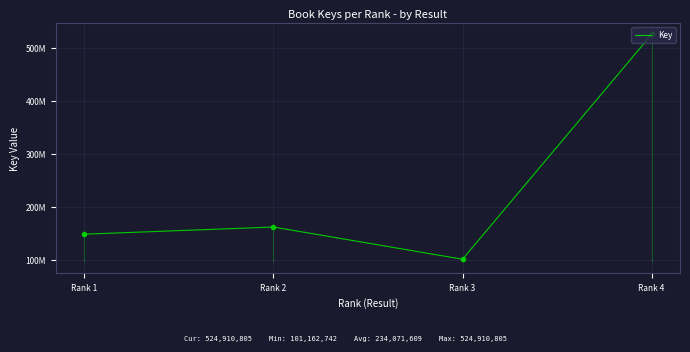

Rank the categories by value from lowest to highest.

Rank 3, Rank 1, Rank 2, Rank 4